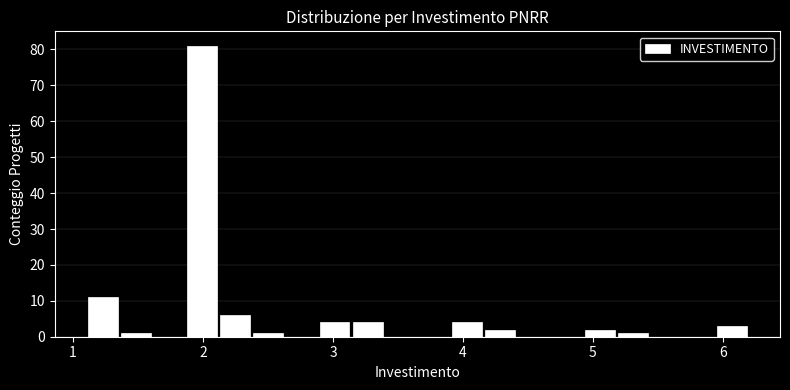

Around what value on the x-axis is the tallest bar? Give the approximate position of its centre, as read against the axis.

2.0